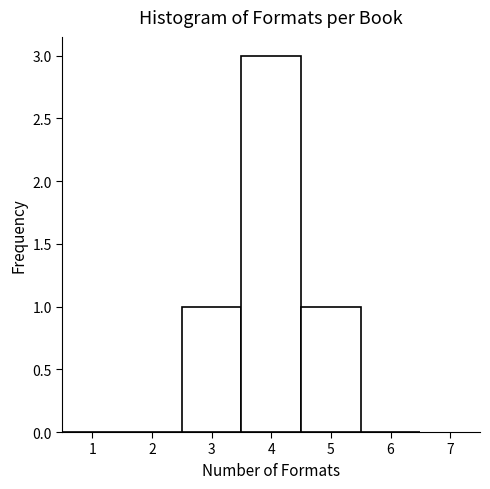

Reading left to right, transcribe this chart: for each bar, give the range it covers on the x-axis and its height. The values are not printed on the chart, so give them approximately, as read against the axis.

0.5 to 1.5: 0
1.5 to 2.5: 0
2.5 to 3.5: 1
3.5 to 4.5: 3
4.5 to 5.5: 1
5.5 to 6.5: 0